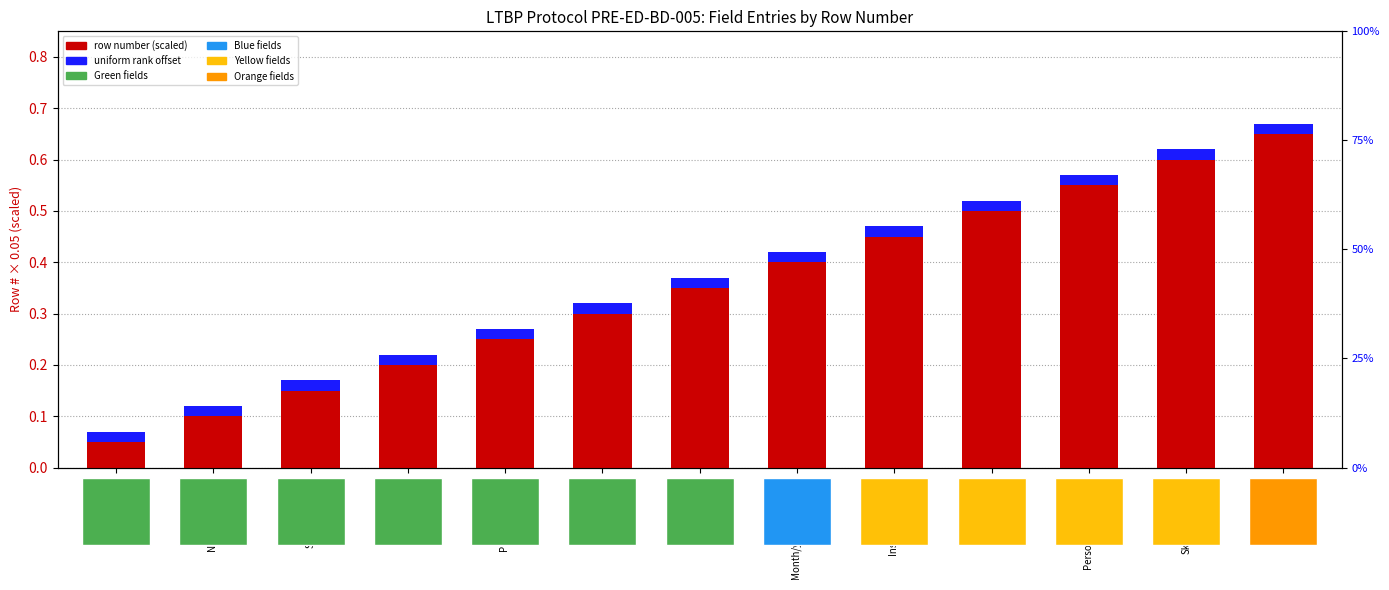

Which category has the lowest value across all series?

State